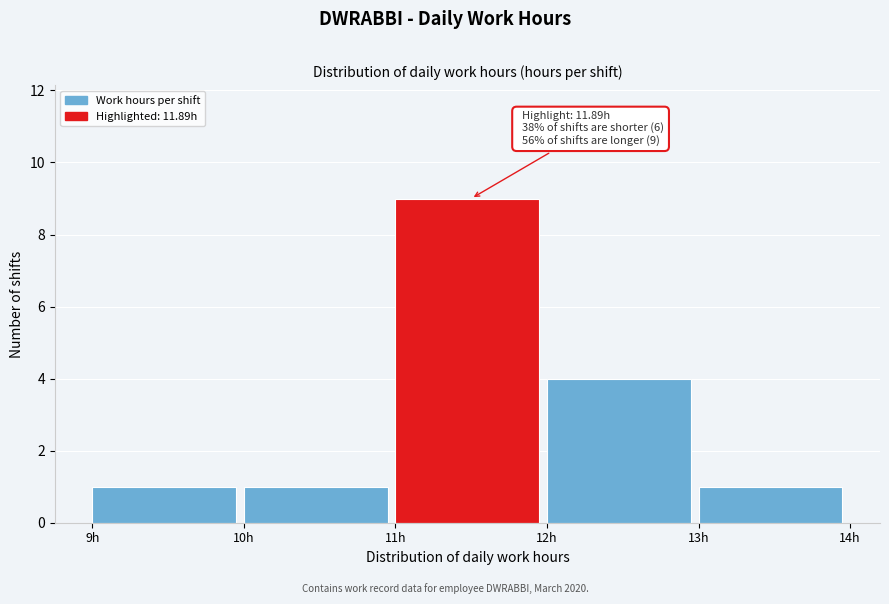

Over which range of the x-axis is the bar tallest?

11 to 12